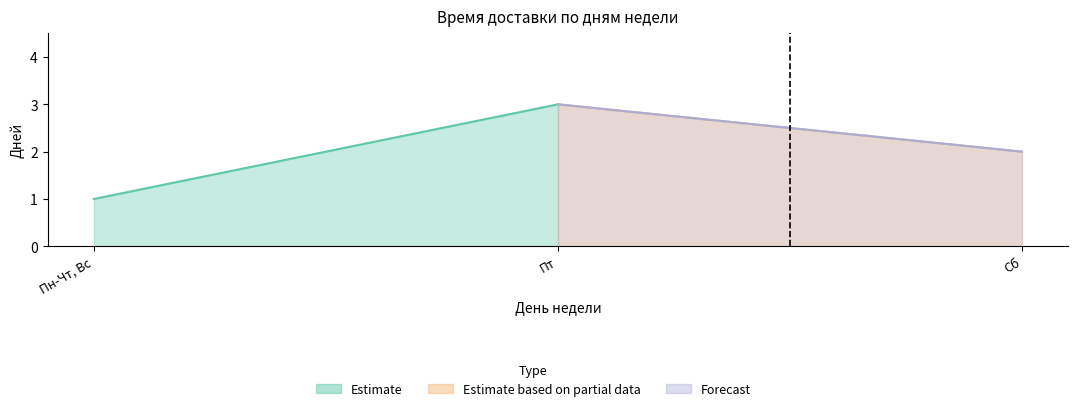

What position from the right is Сб?

1